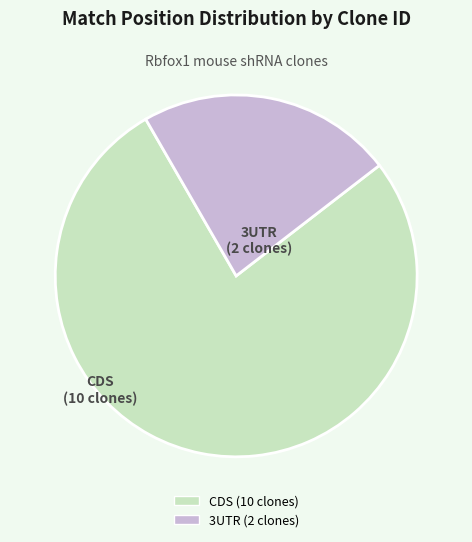

Is there any slice that represents more than half of the pie?

Yes